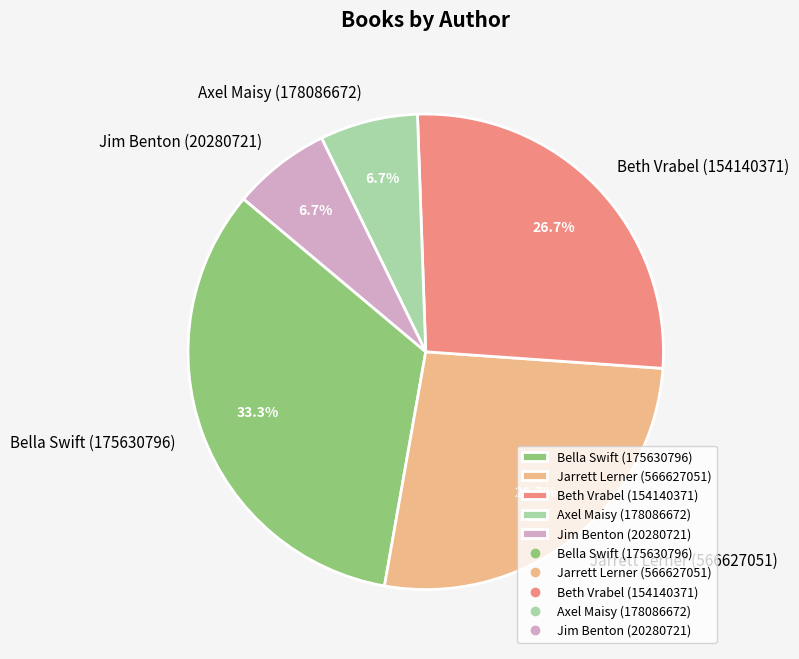

Is Bella Swift (175630796) the majority of the pie?

No